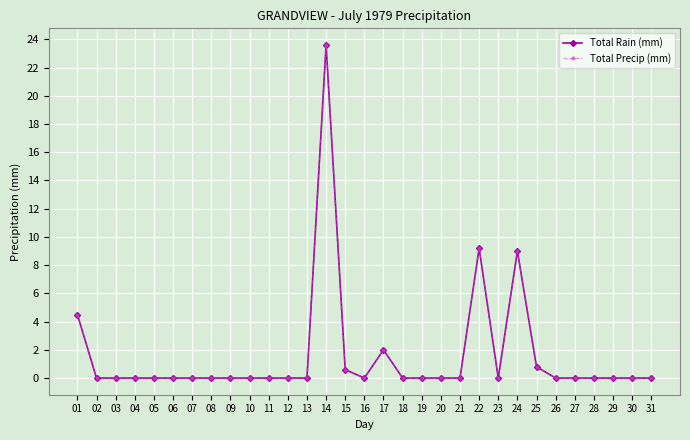

Reading right to left, what are all the values shown in this chart?

Total Rain (mm): 0.0	0.0	0.0	0.0	0.0	0.0	0.8	9.0	0.0	9.2	0.0	0.0	0.0	0.0	2.0	0.0	0.6	23.6	0.0	0.0	0.0	0.0	0.0	0.0	0.0	0.0	0.0	0.0	0.0	0.0	4.5
Total Precip (mm): 0.0	0.0	0.0	0.0	0.0	0.0	0.8	9.0	0.0	9.2	0.0	0.0	0.0	0.0	2.0	0.0	0.6	23.6	0.0	0.0	0.0	0.0	0.0	0.0	0.0	0.0	0.0	0.0	0.0	0.0	4.5